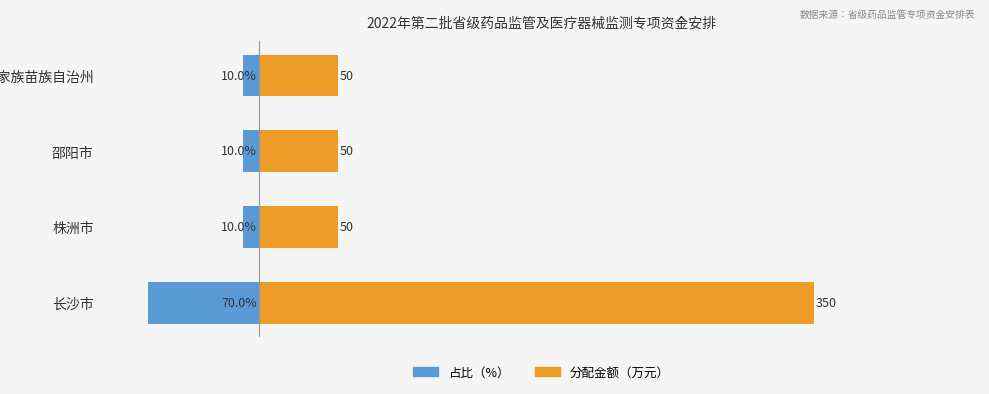

Are the bars grouped side by side (vs. stacked)?

Yes